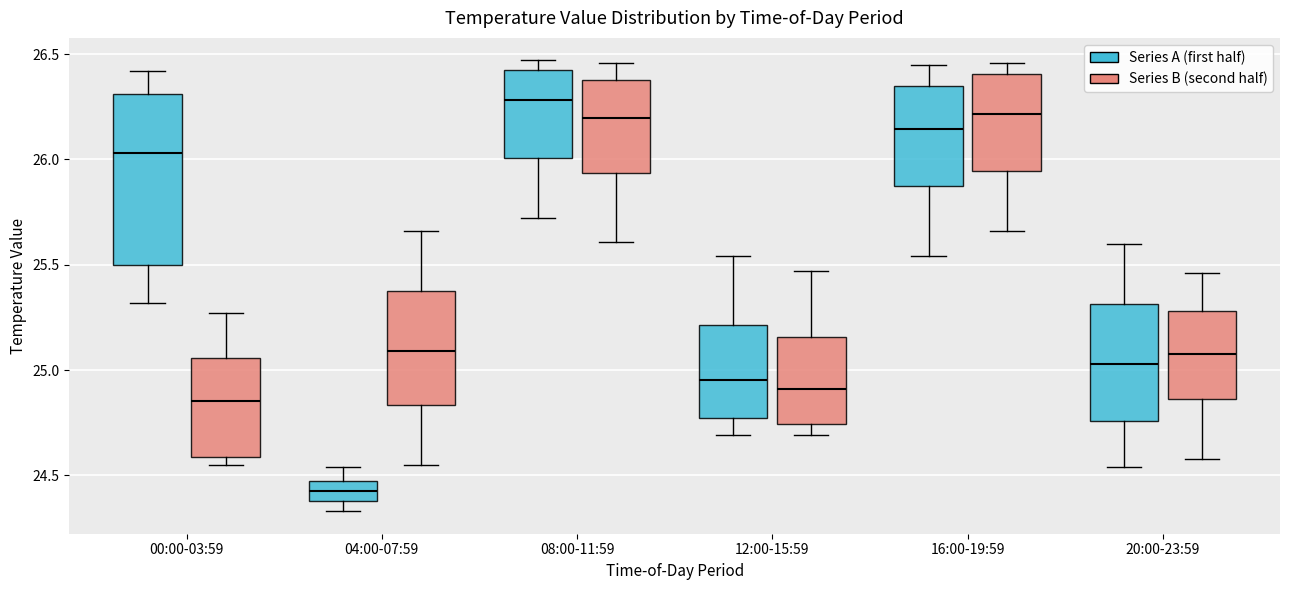

Reading left to right, read every box against the y-axis: the position of its median line, the range the box covers, and the ends of its whiskers. The values are not printed on the chart, so give them approximately, as read against the axis.

00:00-03:59 (Series A (first half)): median 26.05, box 25.50 to 26.30, whiskers 25.30 to 26.40
00:00-03:59 (Series B (second half)): median 24.85, box 24.60 to 25.05, whiskers 24.55 to 25.25
04:00-07:59 (Series A (first half)): median 24.45 (inside the box), box 24.40 to 24.45, whiskers 24.35 to 24.55
04:00-07:59 (Series B (second half)): median 25.10, box 24.85 to 25.40, whiskers 24.55 to 25.65
08:00-11:59 (Series A (first half)): median 26.30, box 26.00 to 26.45, whiskers 25.70 to 26.45 (just above the box's upper edge)
08:00-11:59 (Series B (second half)): median 26.20, box 25.95 to 26.40, whiskers 25.60 to 26.45
12:00-15:59 (Series A (first half)): median 24.95, box 24.75 to 25.20, whiskers 24.70 to 25.55
12:00-15:59 (Series B (second half)): median 24.90, box 24.75 to 25.15, whiskers 24.70 to 25.45
16:00-19:59 (Series A (first half)): median 26.15, box 25.85 to 26.35, whiskers 25.55 to 26.45
16:00-19:59 (Series B (second half)): median 26.20, box 25.95 to 26.40, whiskers 25.65 to 26.45
20:00-23:59 (Series A (first half)): median 25.05, box 24.75 to 25.30, whiskers 24.55 to 25.60
20:00-23:59 (Series B (second half)): median 25.10, box 24.85 to 25.30, whiskers 24.60 to 25.45